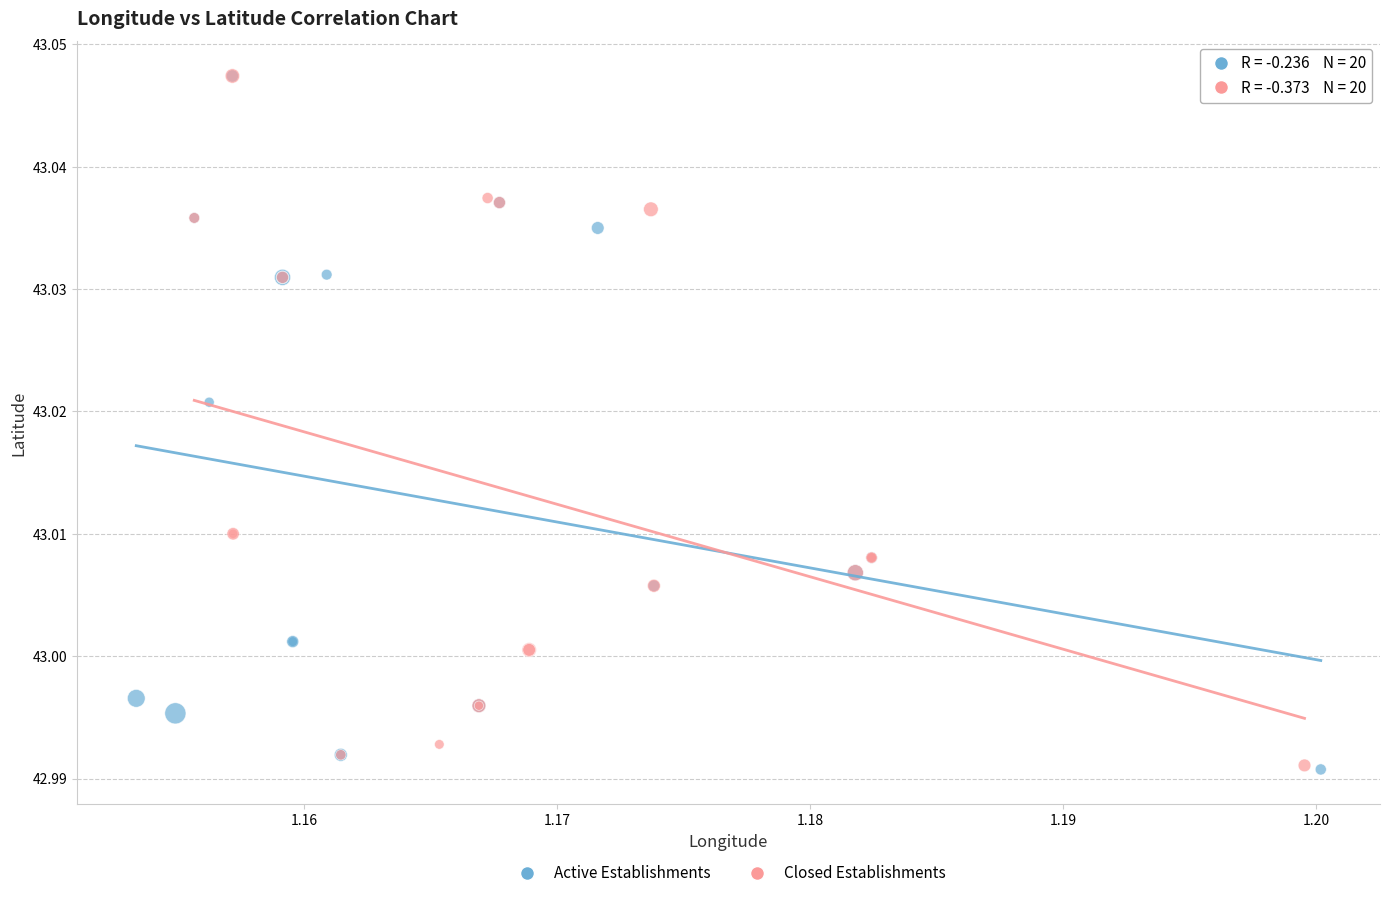

What are all the series names shown in the legend?

Active Establishments, Closed Establishments